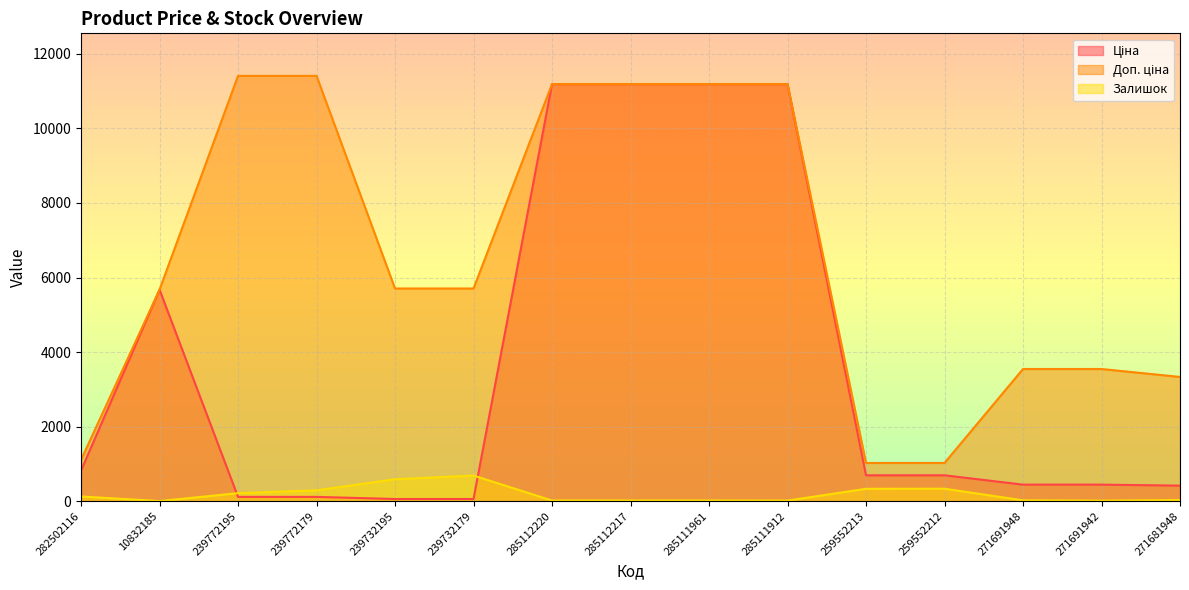

At how many categories does at least one series exceed 1759?

12